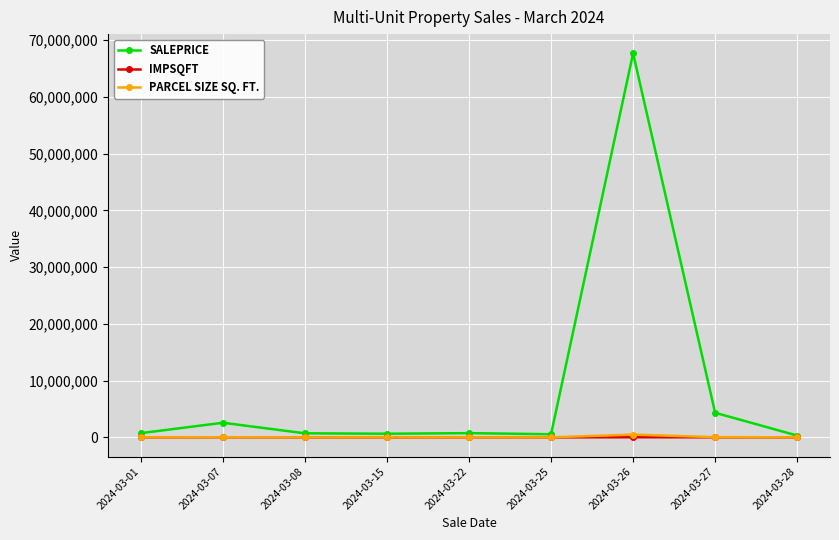

What is the value of the SALEPRICE point at the 8th from the left?

4335000.0